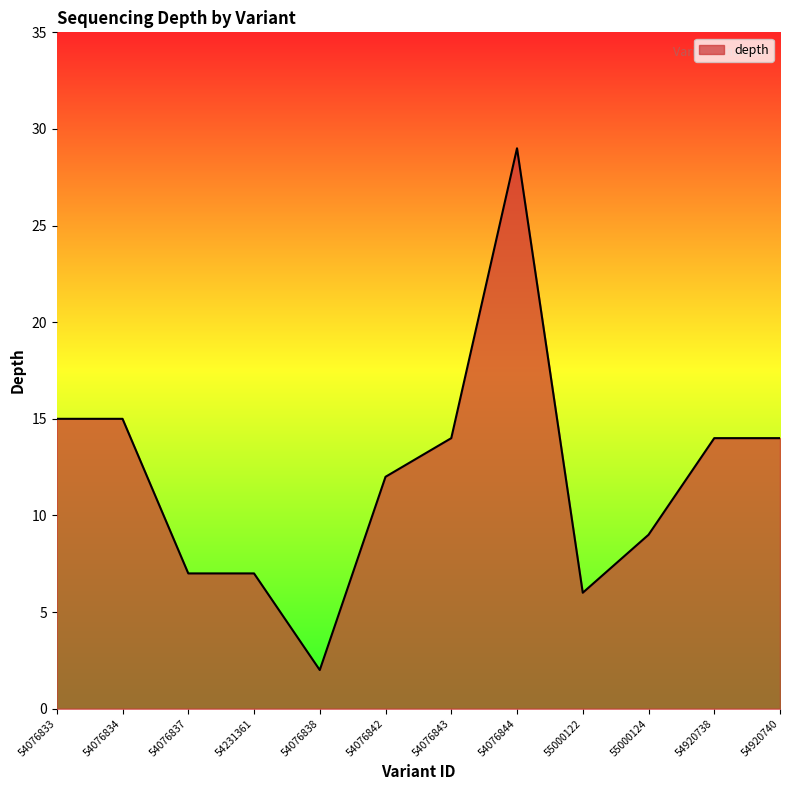

Does the chart have visible grid lines?

No